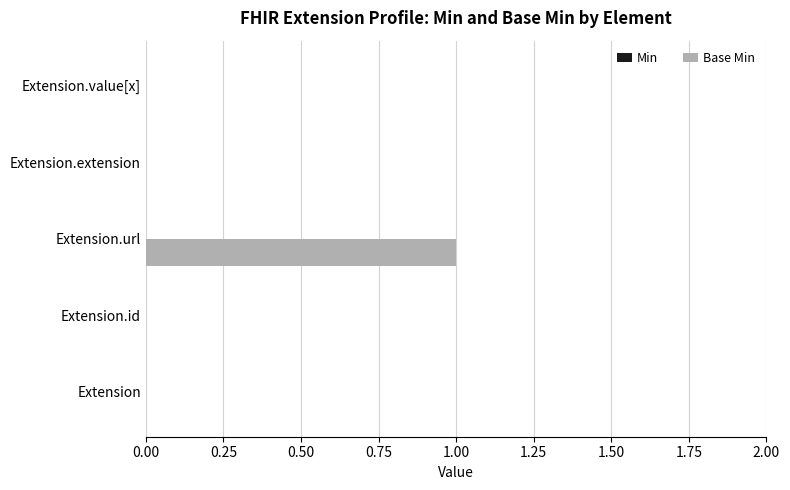

At which category does the chart reach its peak across all series?

Extension.url